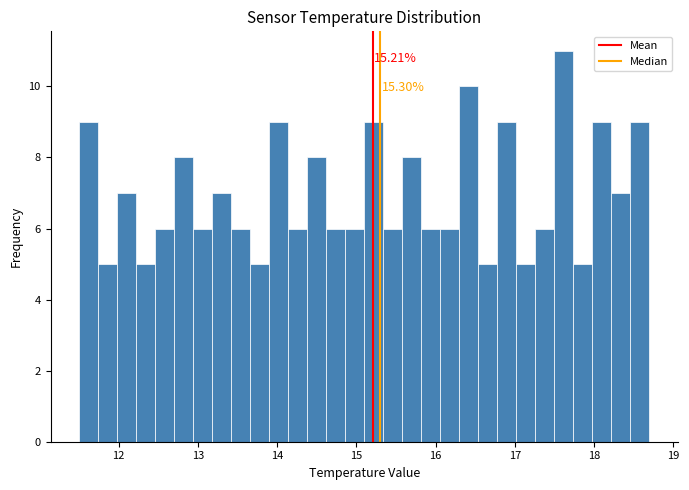

Around what value on the x-axis is the tallest bar? Give the approximate position of its centre, as read against the axis.

17.6